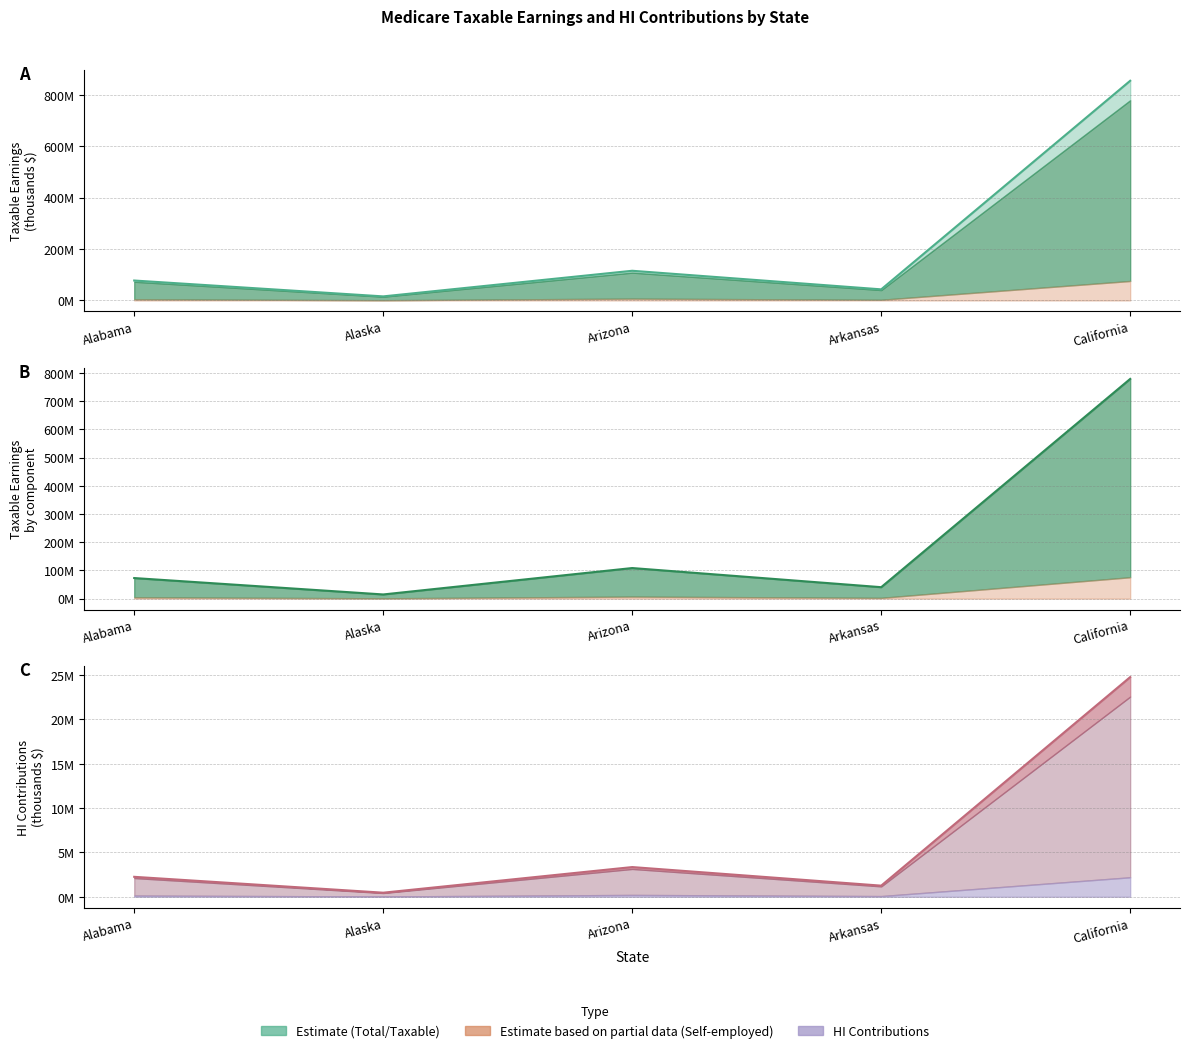

In Total HI Contributions (line), how many points are lower than both neighbors (excluding endpoints)?

2